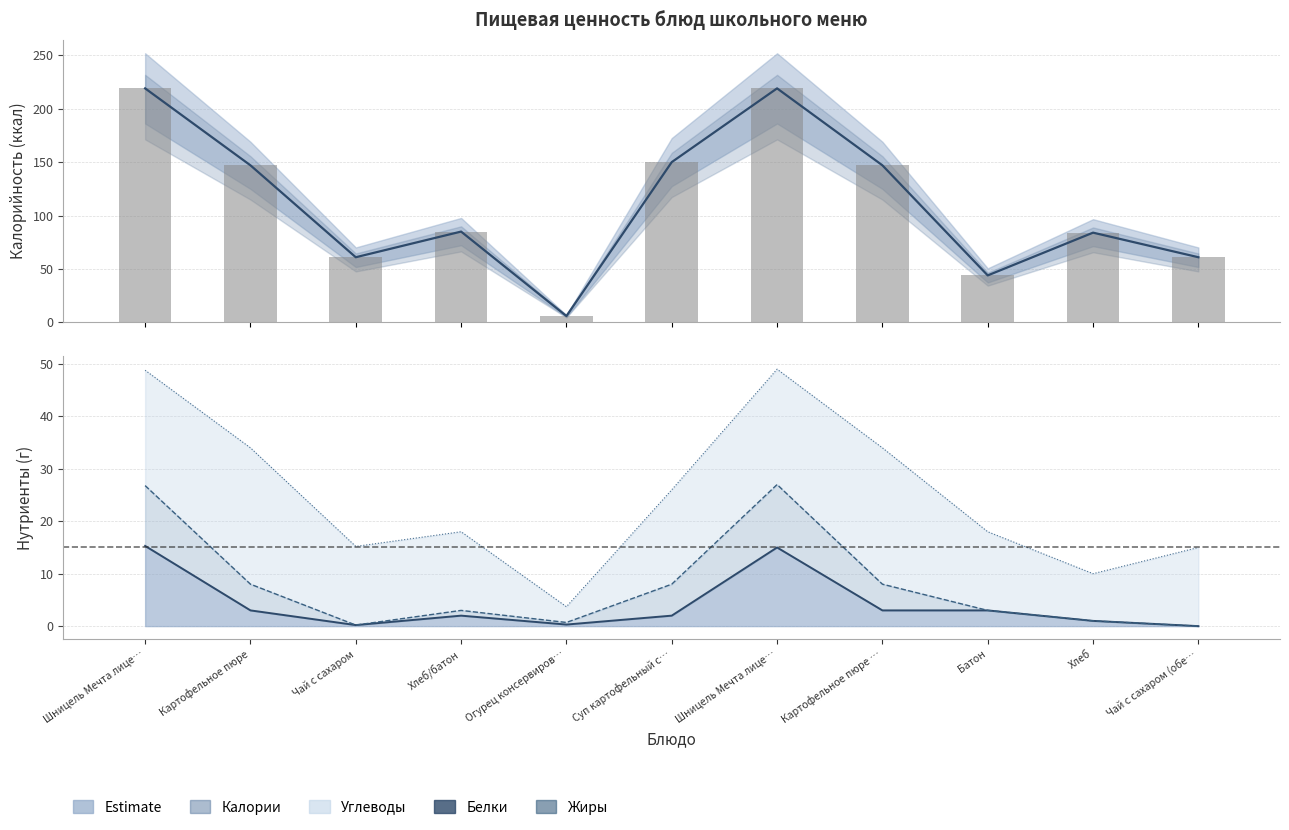

Which has a higher value, Шницель Мечта лице… or Огурец консервиров…?

Шницель Мечта лице…